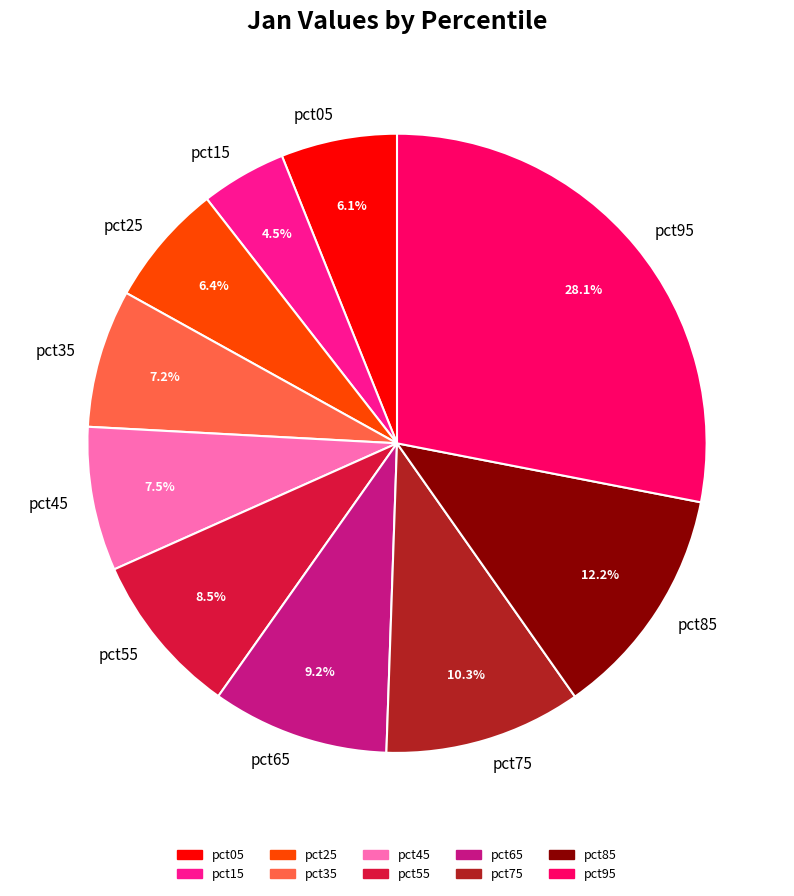

Which has a higher value, pct05 or pct35?

pct35